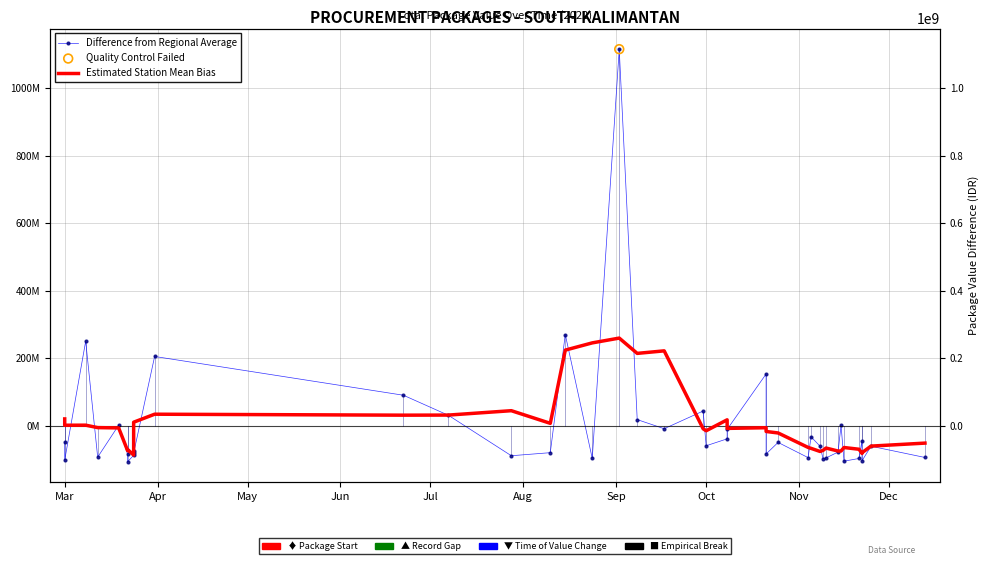

At how many categories does at least one series exceed 592431573?

1